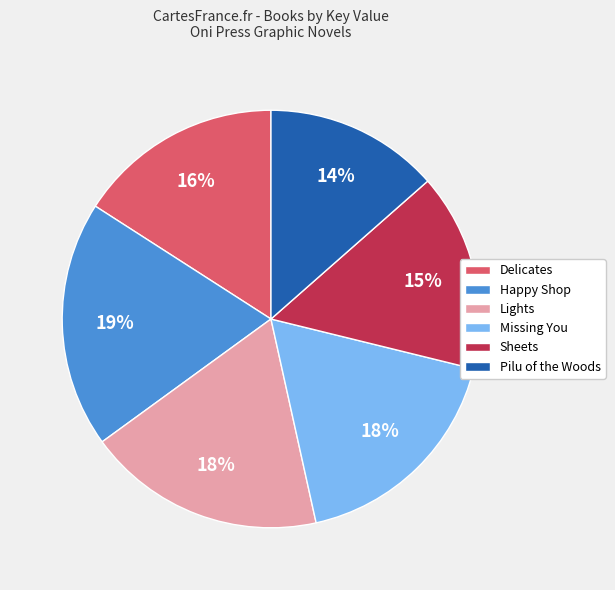

The Sheets slice represents 15% of the pie. True or false?

True